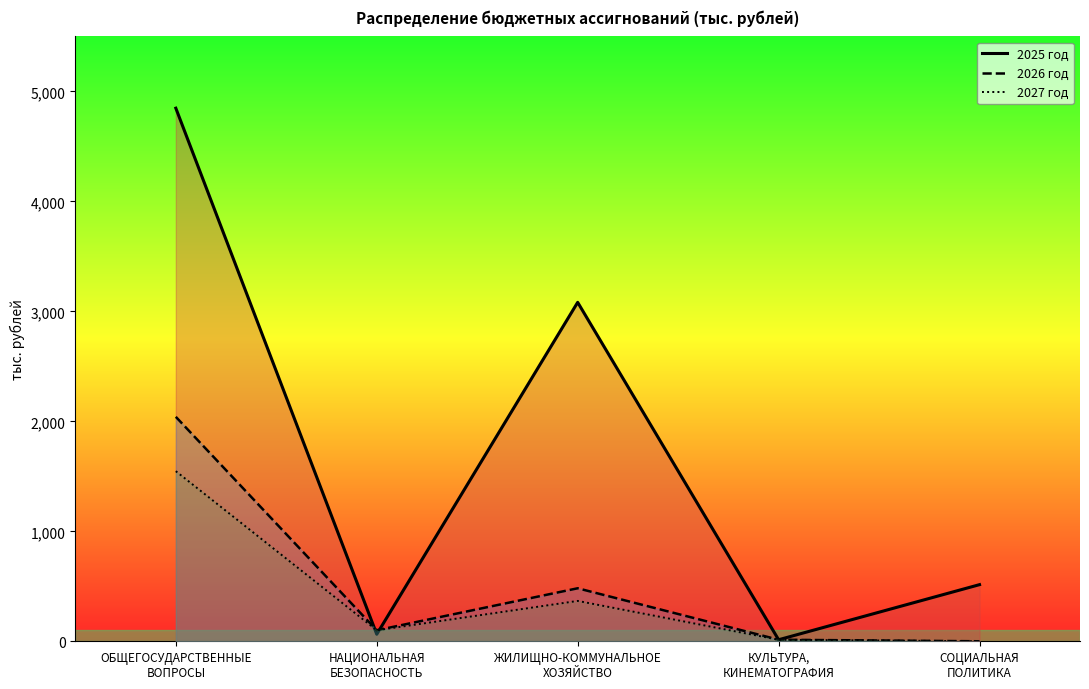

Which series has the largest total across all categories?

2025 год